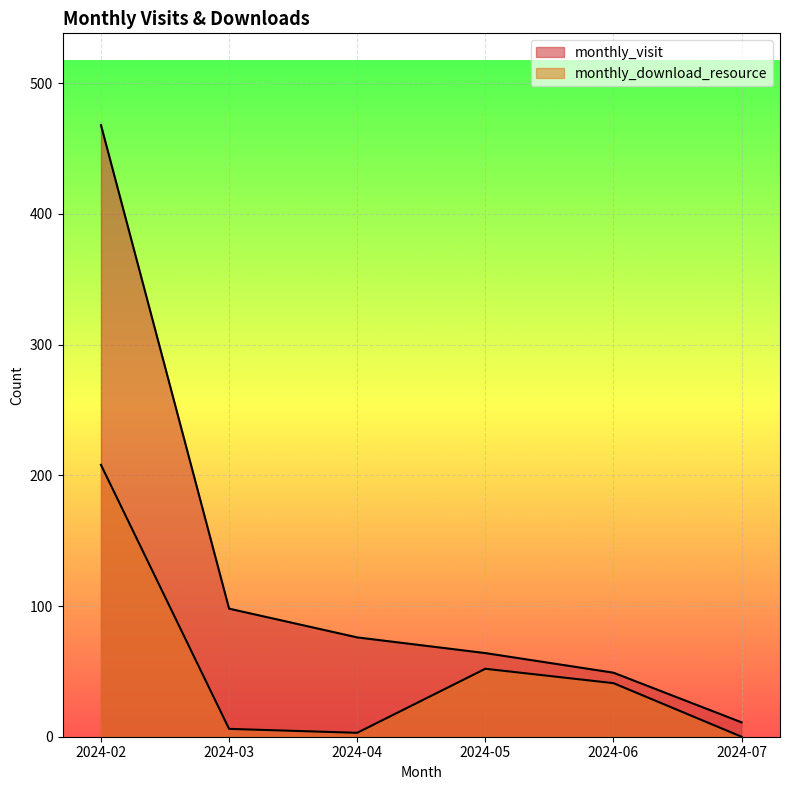

List the series in order of their peak value, highest first.

monthly_visit, monthly_download_resource